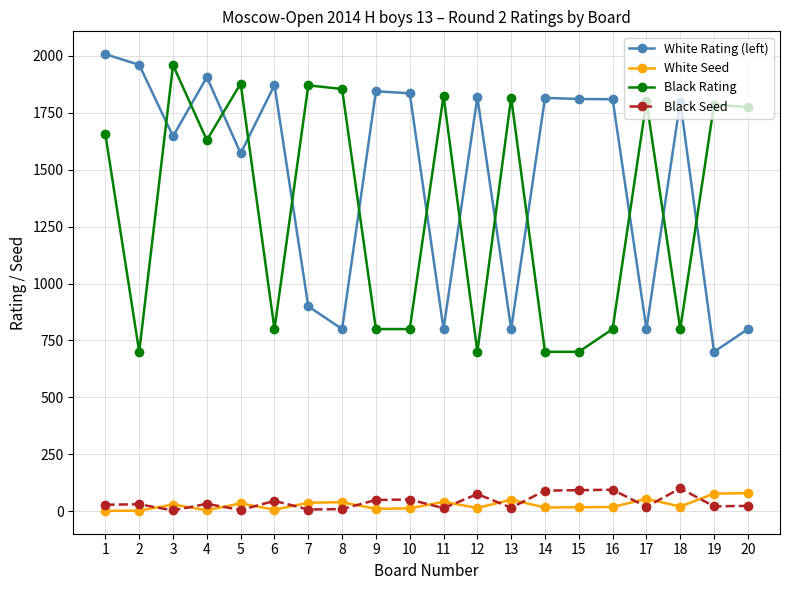

What value does the Black Rating series have at 2, to the nearest 50?

700